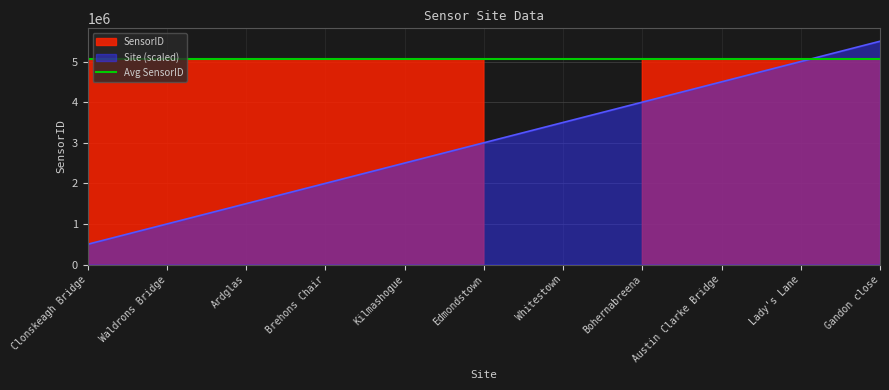

What is the sum of all values?

33000000